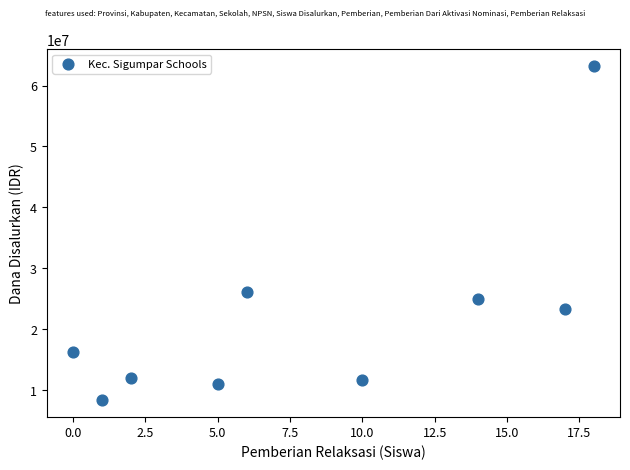

What is the average X value?

8